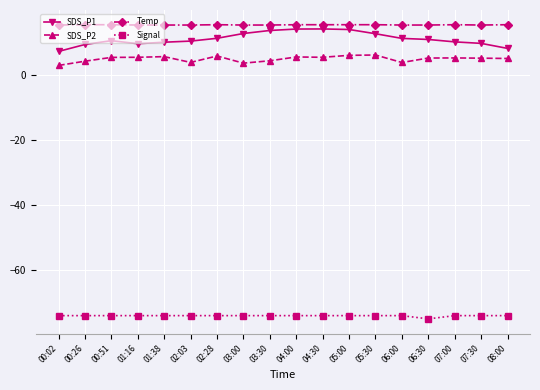

The value of Temp at 04:00 is 3.2. True or false?

False